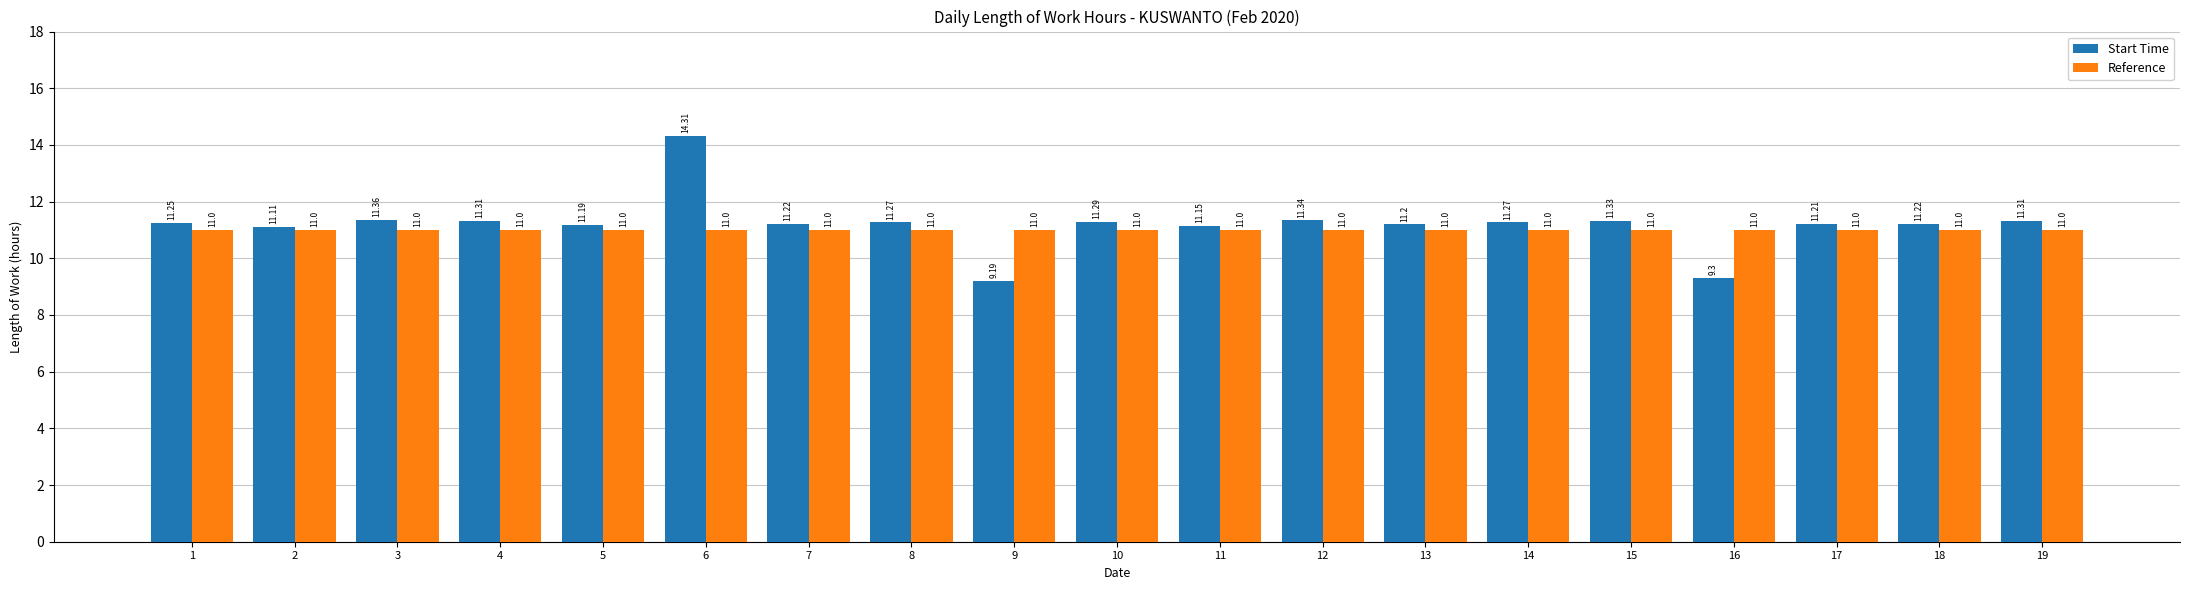

What is the total value across all series at 6?

25.3